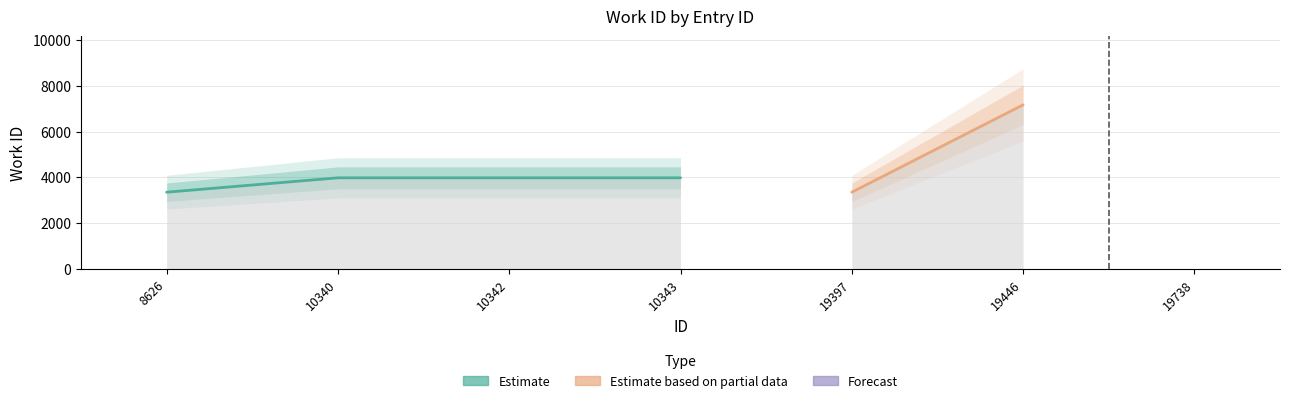

What is the ratio of the value at 19446 to the value at 10342?

1.8